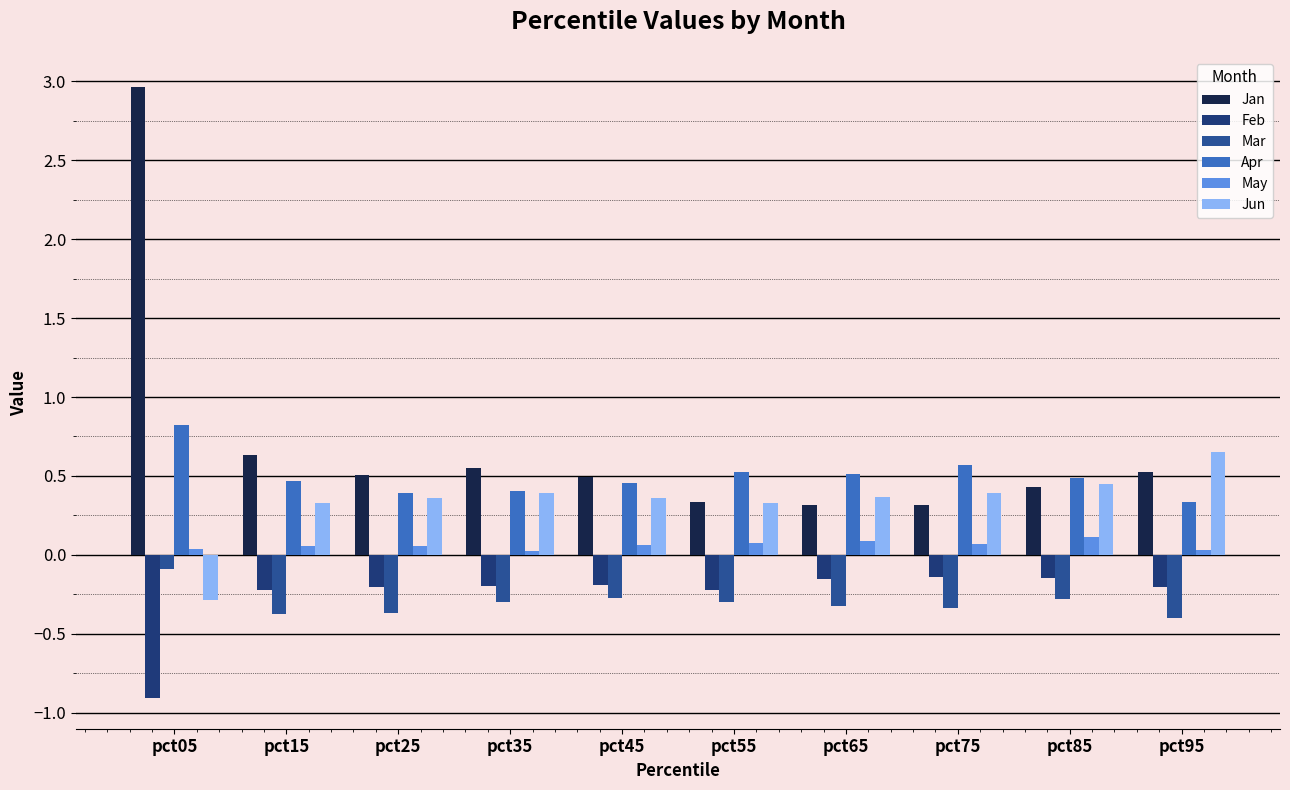

What is the highest value of the May series?

0.1